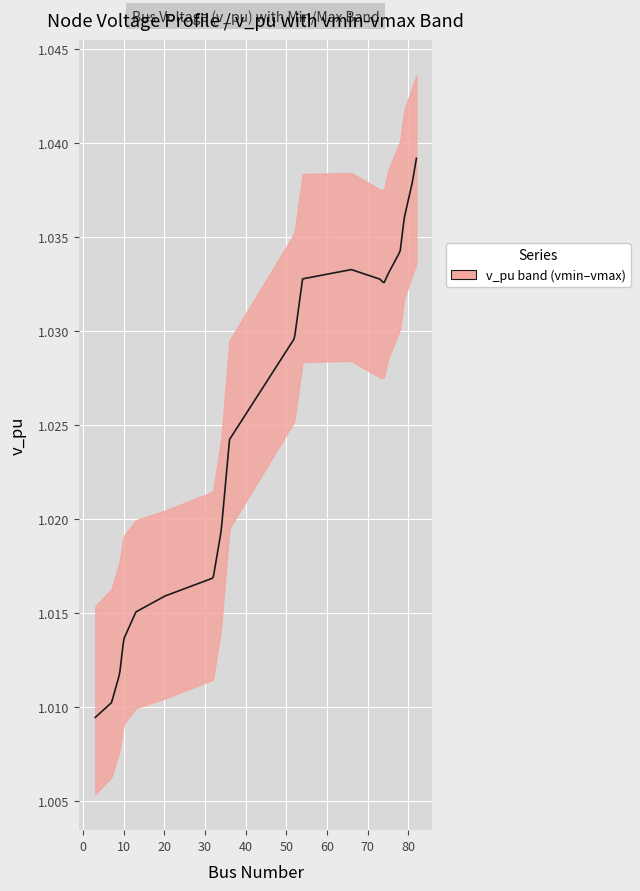

Does the chart display data point markers on the line(s)?

No